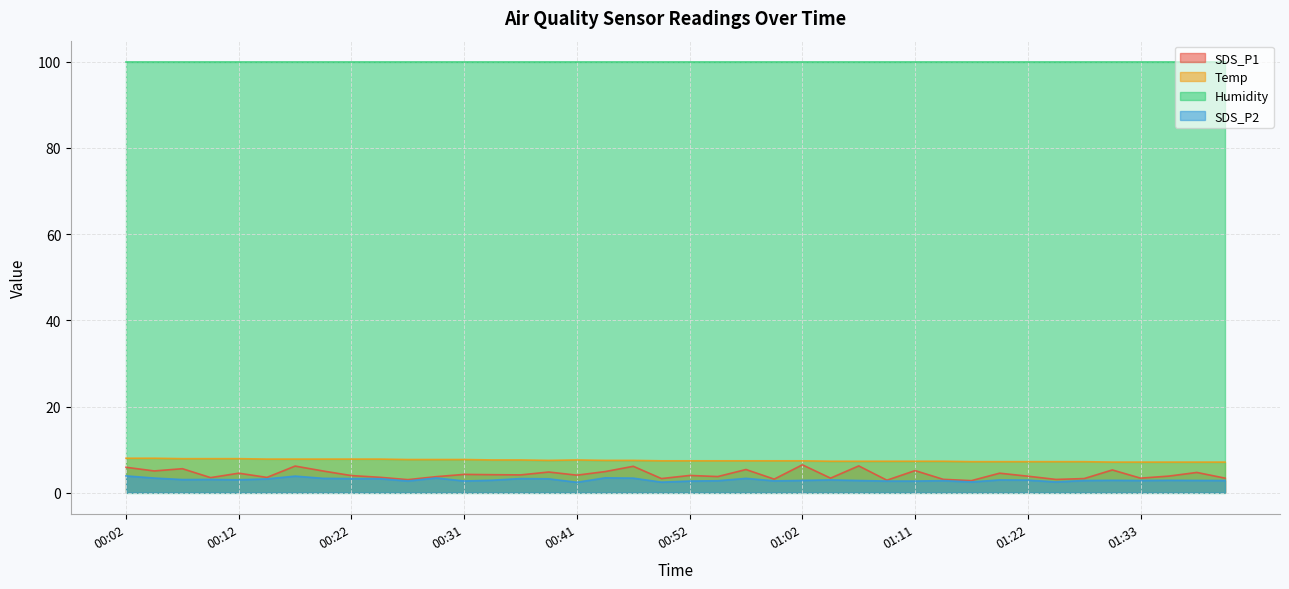

True or false: Temp and SDS_P2 intersect in this chart.

False